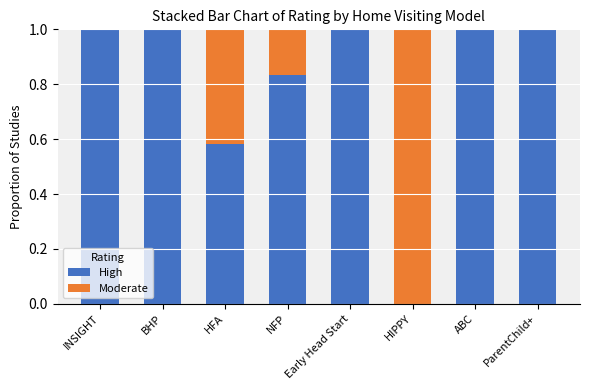

What is the sum of the High values at HFA and ParentChild+?

1.6